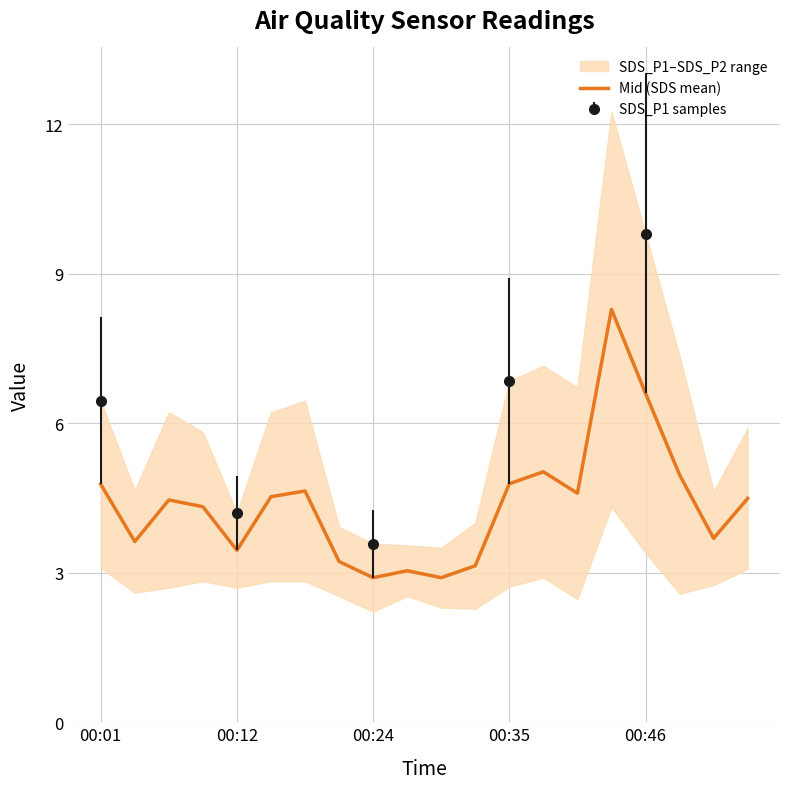

Is it true that the value at 10 is 2.9?

True